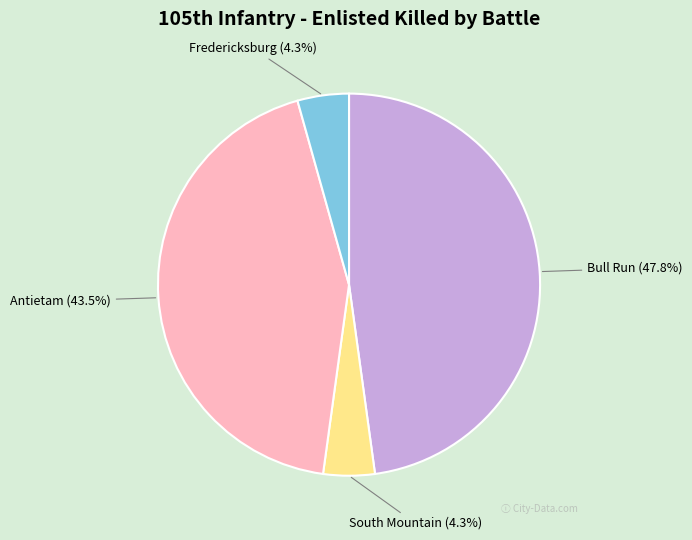

Between Bull Run and Fredericksburg, which is larger?

Bull Run